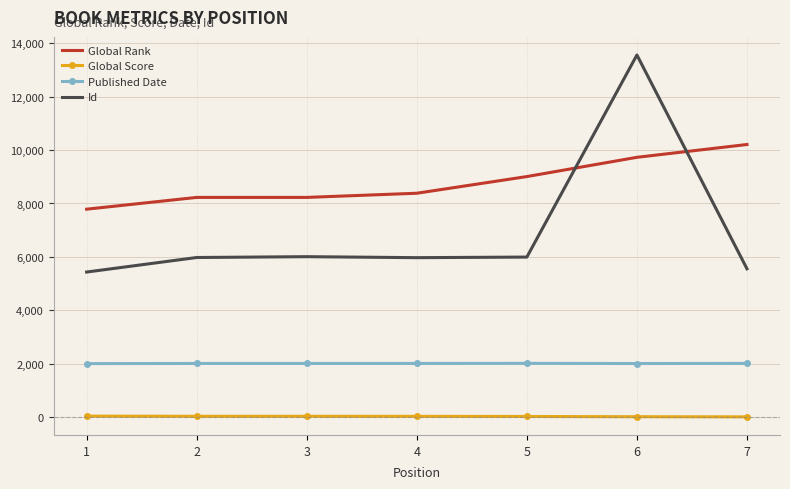

What is the difference between the maximum and minimum values in the Id series?

8120